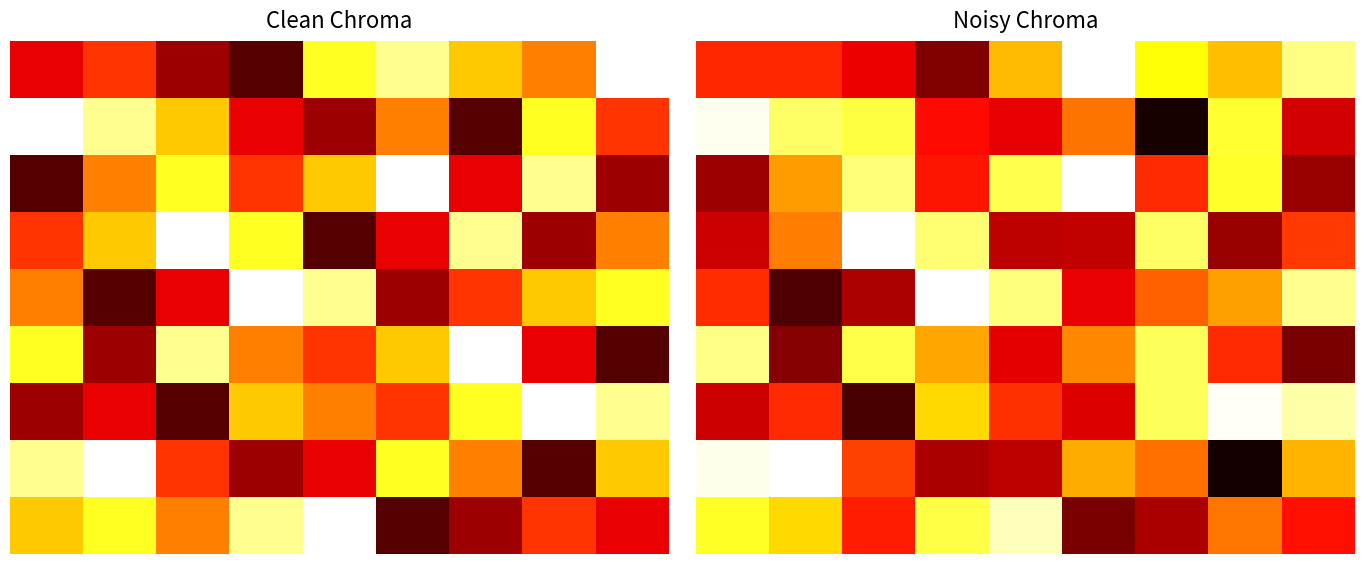

The value of 0 at 5 is 4.0. True or false?

False